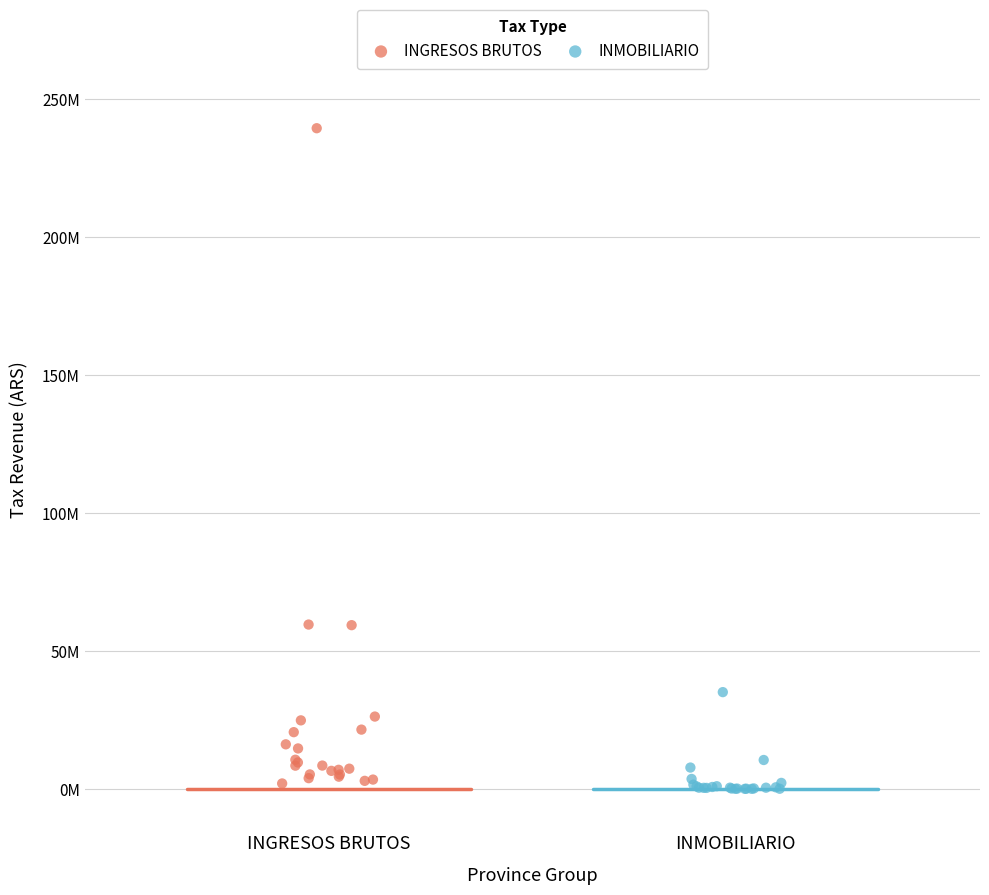

What are all the series names shown in the legend?

INGRESOS BRUTOS, INMOBILIARIO